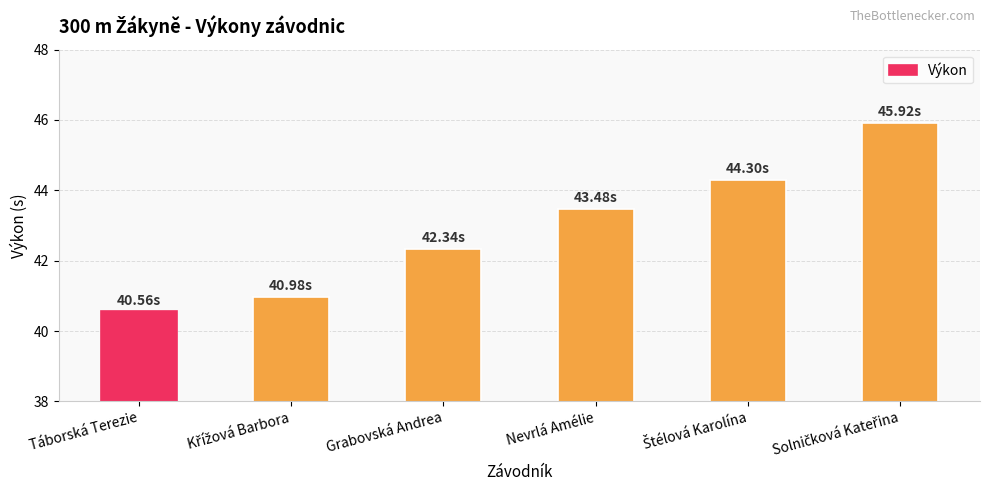

Reading left to right, list all the values displayed in this chart.

40.6	41.0	42.3	43.5	44.3	45.9